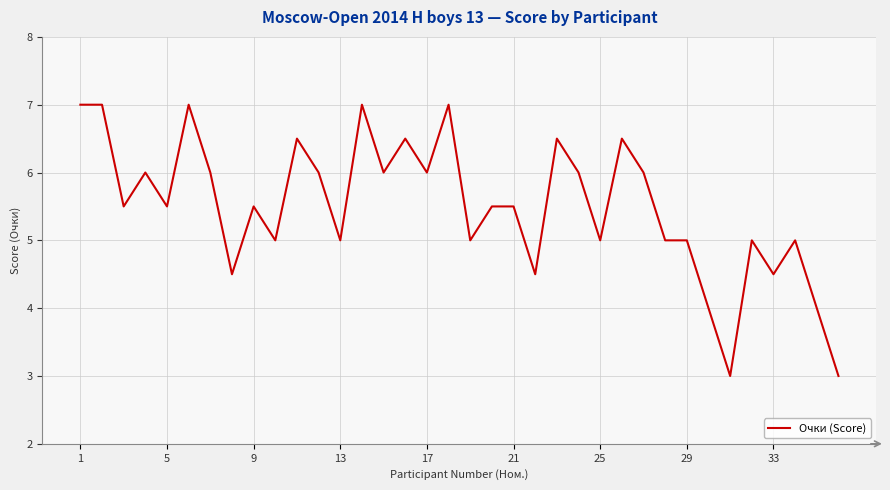

What is the greatest value displayed?

7.0